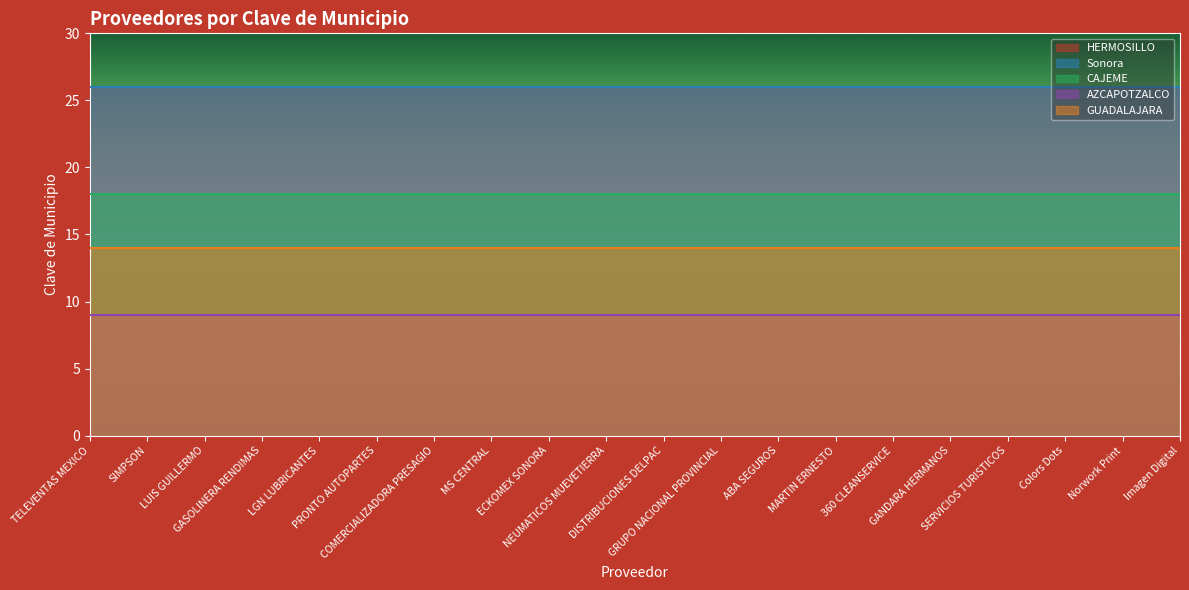

What is the spread (max minus min) of values at Norwork Print?

17